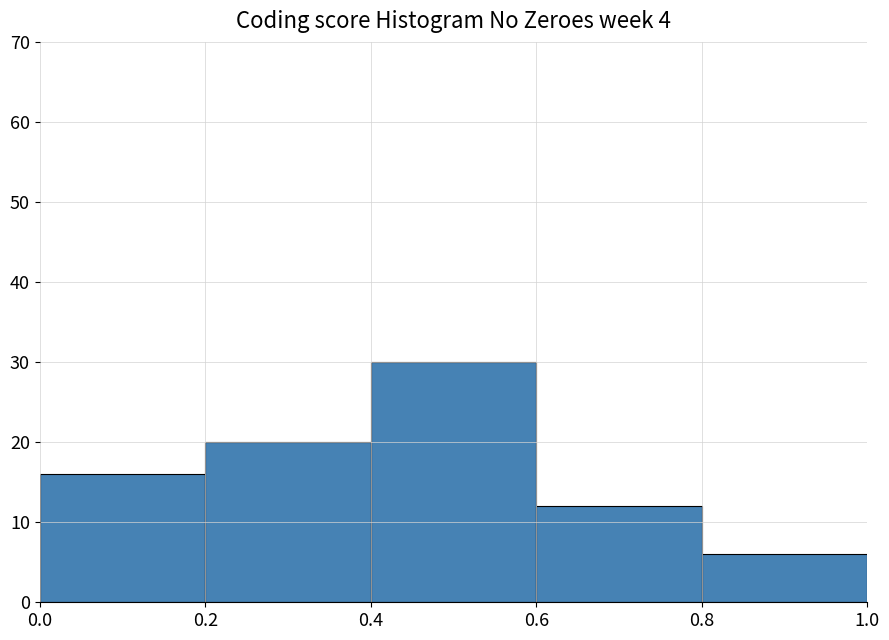

Reading left to right, transcribe this chart: for each bar, give the range it covers on the x-axis and its height. The values are not printed on the chart, so give them approximately, as read against the axis.

0.0 to 0.2: 16
0.2 to 0.4: 20
0.4 to 0.6: 30
0.6 to 0.8: 12
0.8 to 1.0: 6